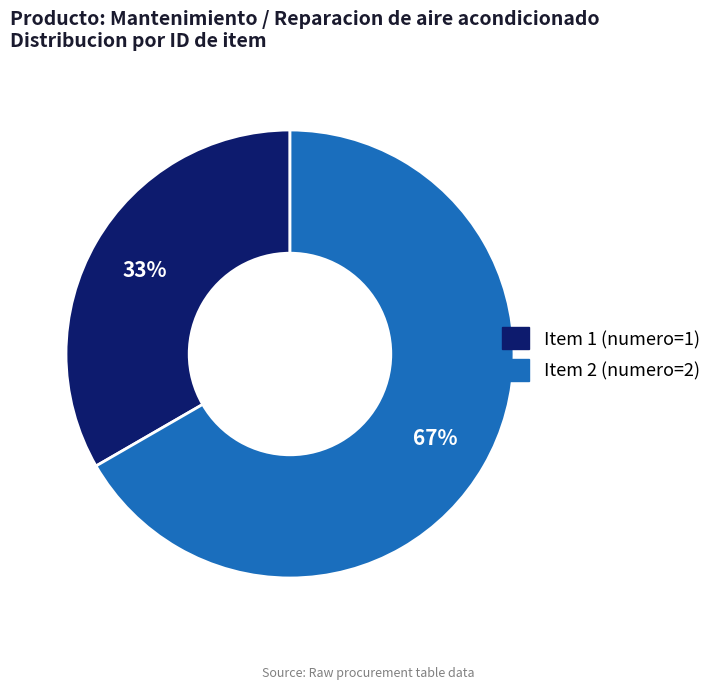

To the nearest percent, what is the average slice percentage?

50%